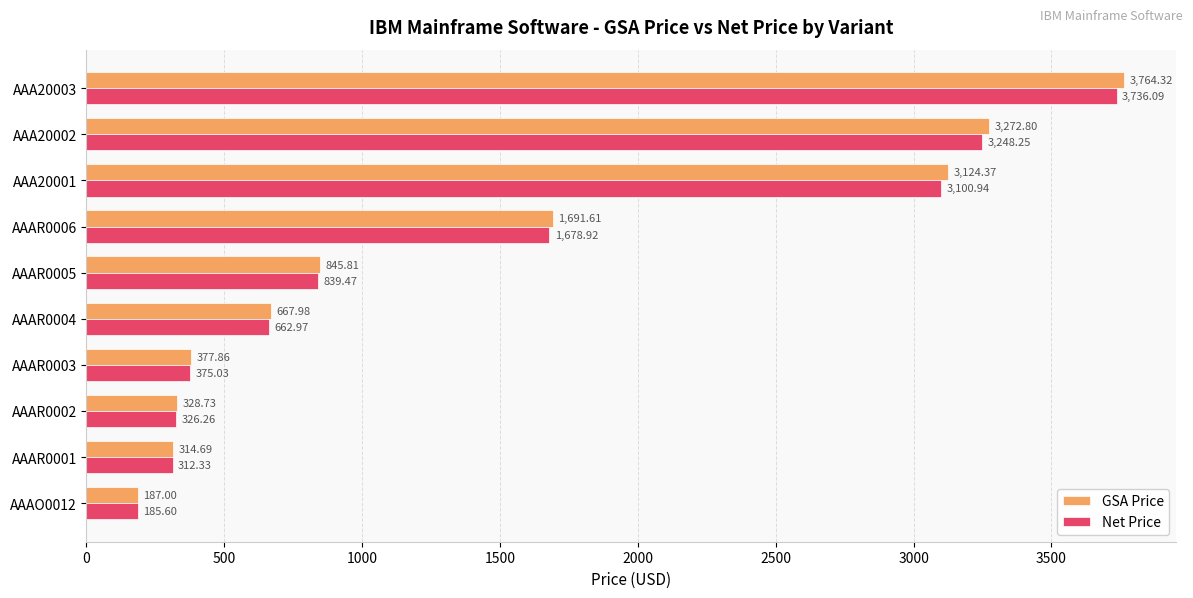

Rank the series by their average value, from highest to lowest.

GSA Price, Net Price